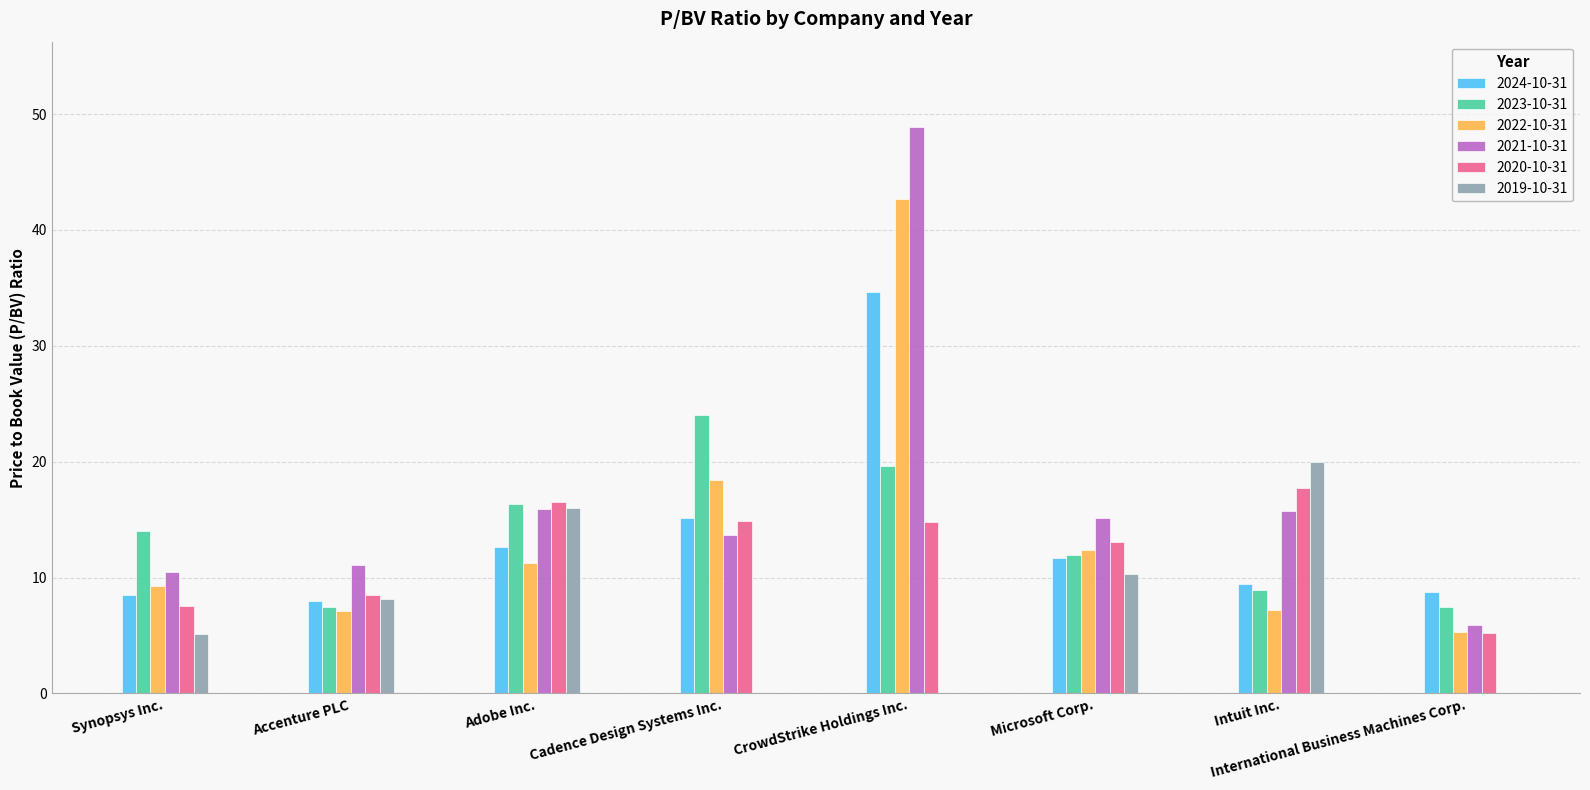

Is the value of 2020-10-31 at Microsoft Corp. greater than the value of 2023-10-31 at Adobe Inc.?

No